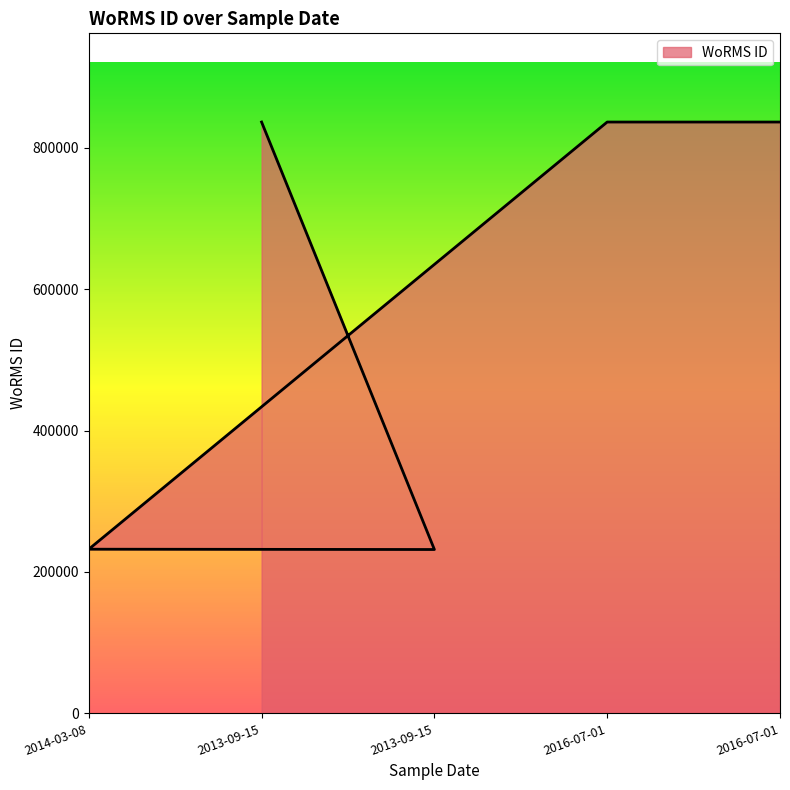

Approximately how many times larger is the value at 2013-09-15 compared to 2016-07-01?

0.3